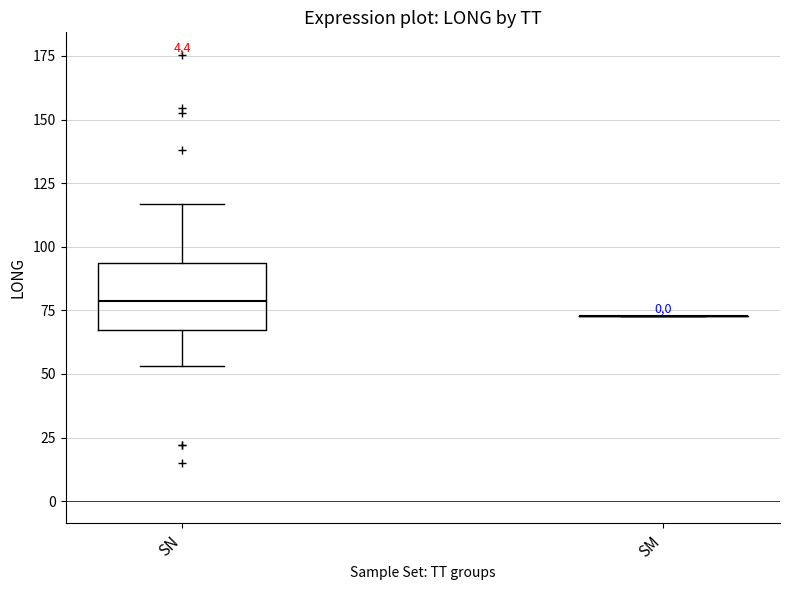

Comparing the boxes themselves (not the whiskers), which one is the tallest?

SN